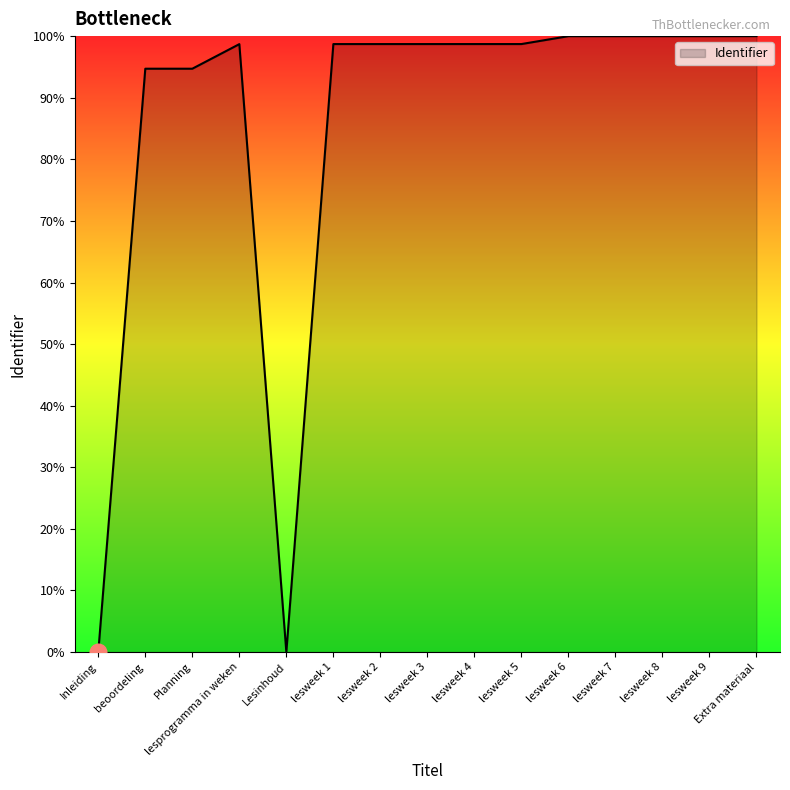

Does the chart have visible grid lines?

No